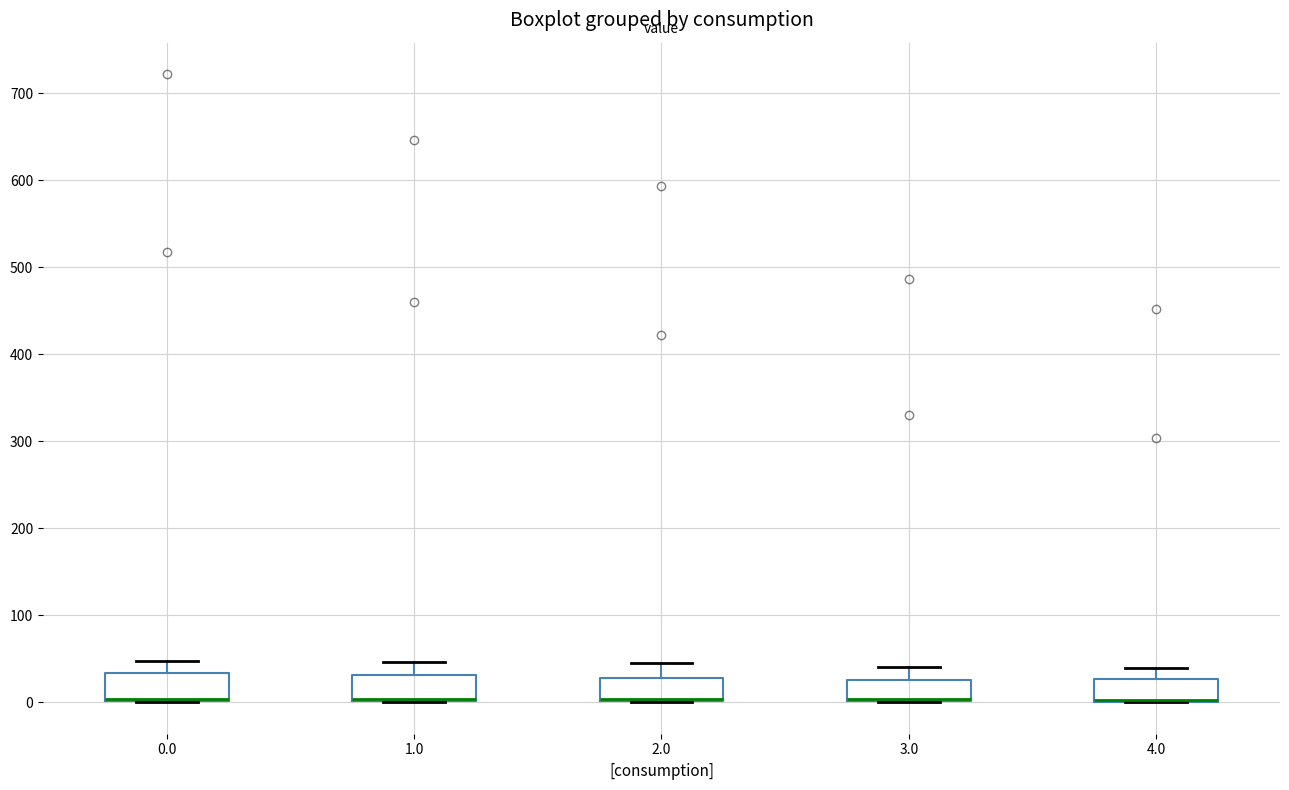

Reading left to right, read every box against the y-axis: the position of its median line, the range the box covers, and the ends of its whiskers. The values are not printed on the chart, so give them approximately, as read against the axis.

0.0: median 0 (drawn on the box's lower edge), box 0 to 30, whiskers 0 to 50
1.0: median 0 (drawn on the box's lower edge), box 0 to 30, whiskers 0 to 50
2.0: median 0 (drawn on the box's lower edge), box 0 to 30, whiskers 0 to 50
3.0: median 0 (drawn on the box's lower edge), box 0 to 30, whiskers 0 to 40
4.0: median 0 (drawn on the box's lower edge), box 0 to 30, whiskers 0 to 40